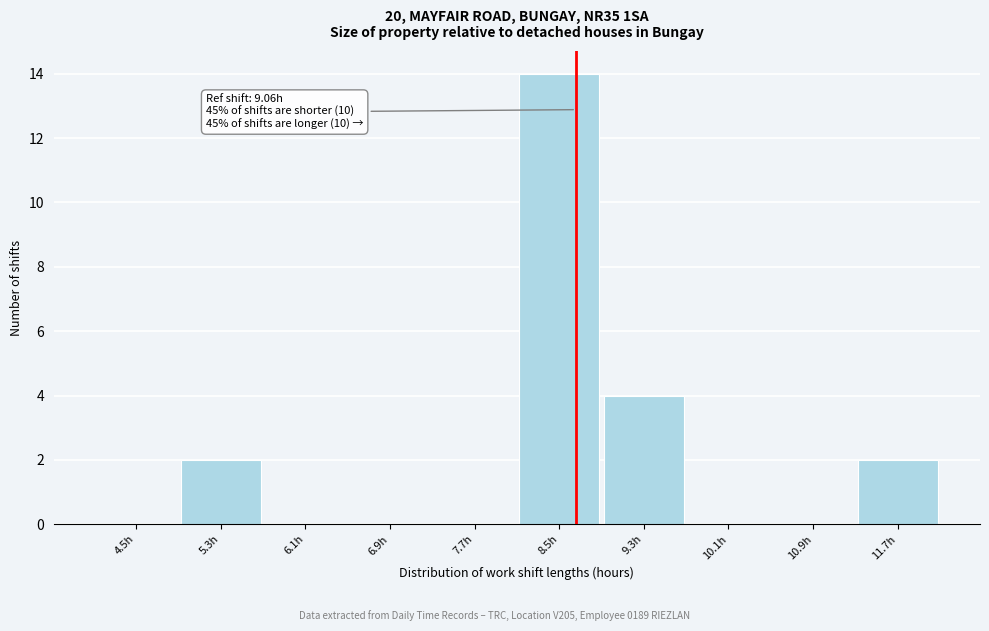

Reading left to right, list all the values displayed in this chart.

4.5h=0	5.3h=2	6.1h=0	6.9h=0	7.7h=0	8.5h=14	9.3h=4	10.1h=0	10.9h=0	11.7h=2